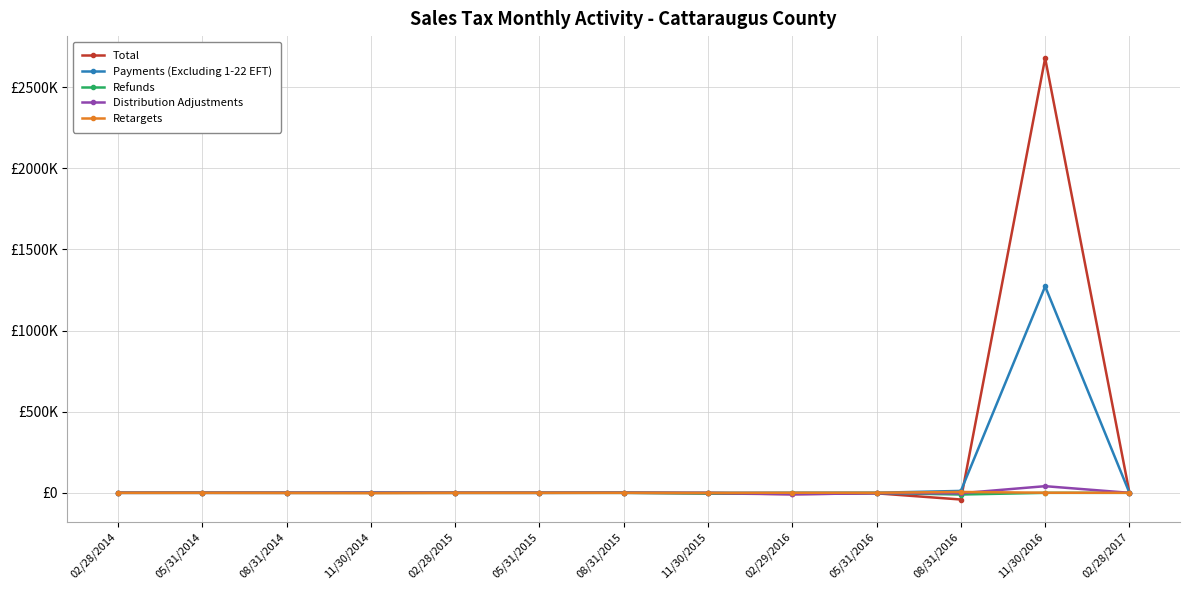

What are all the series names shown in the legend?

Total, Payments (Excluding 1-22 EFT), Refunds, Distribution Adjustments, Retargets